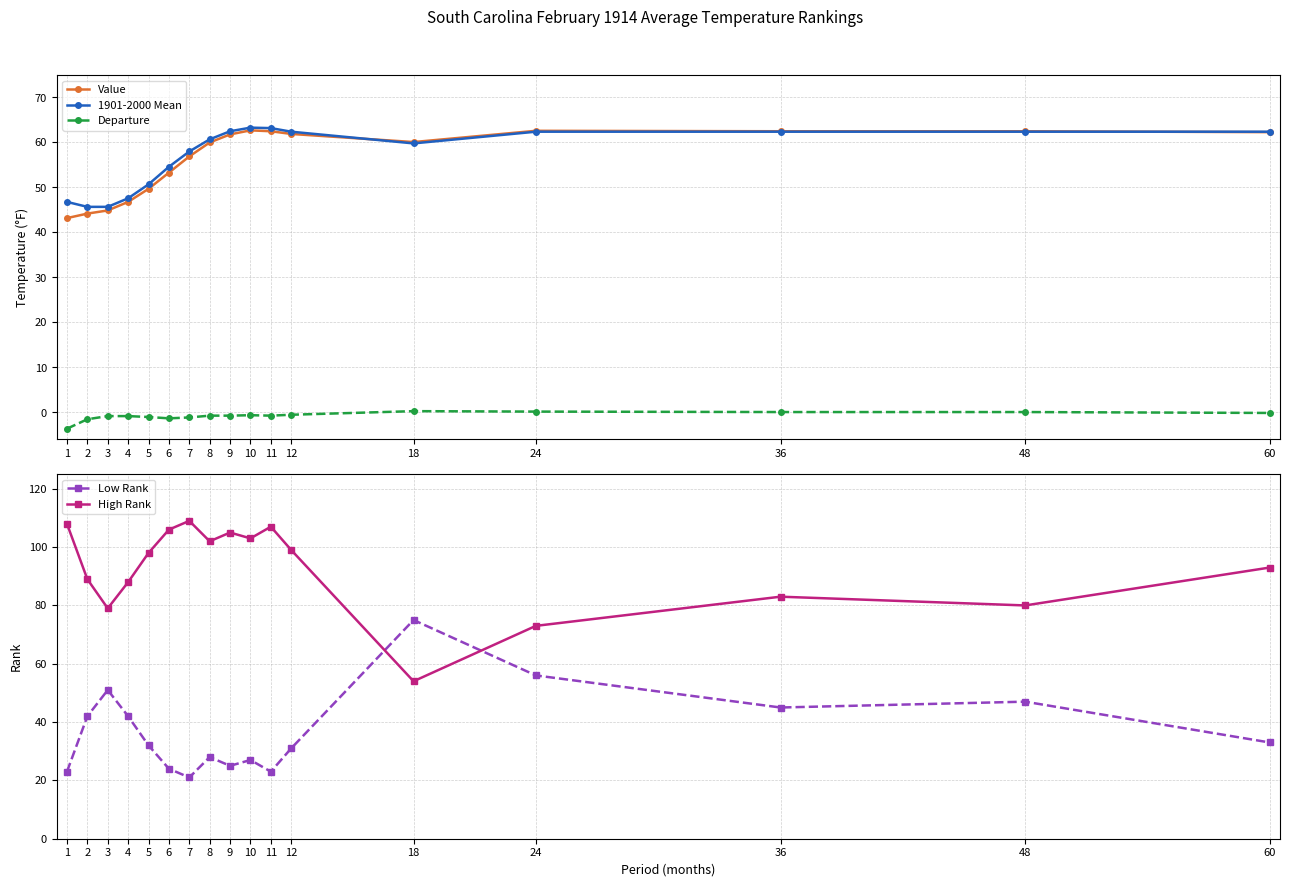

Does the chart display data point markers on the line(s)?

Yes